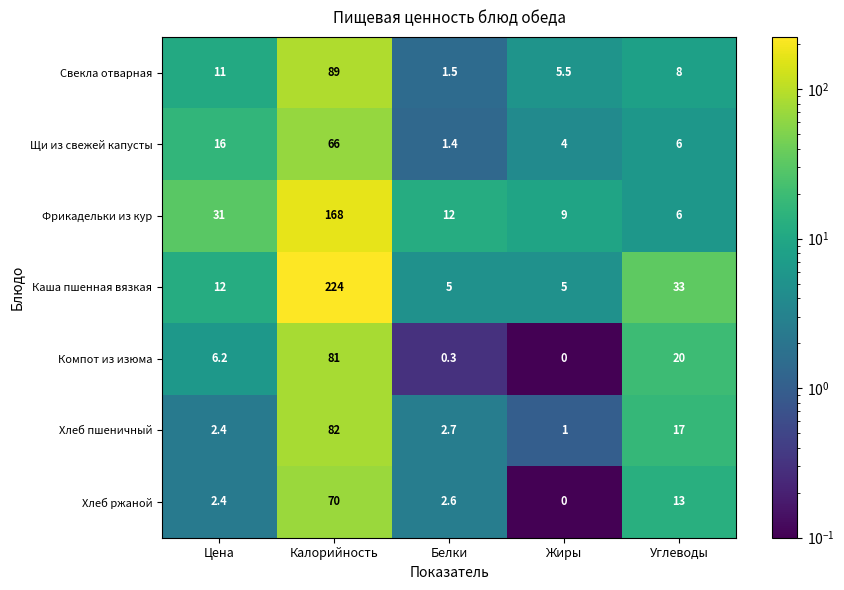

What is the difference between the second highest and second lowest values in the Компот из изюма series?

19.7